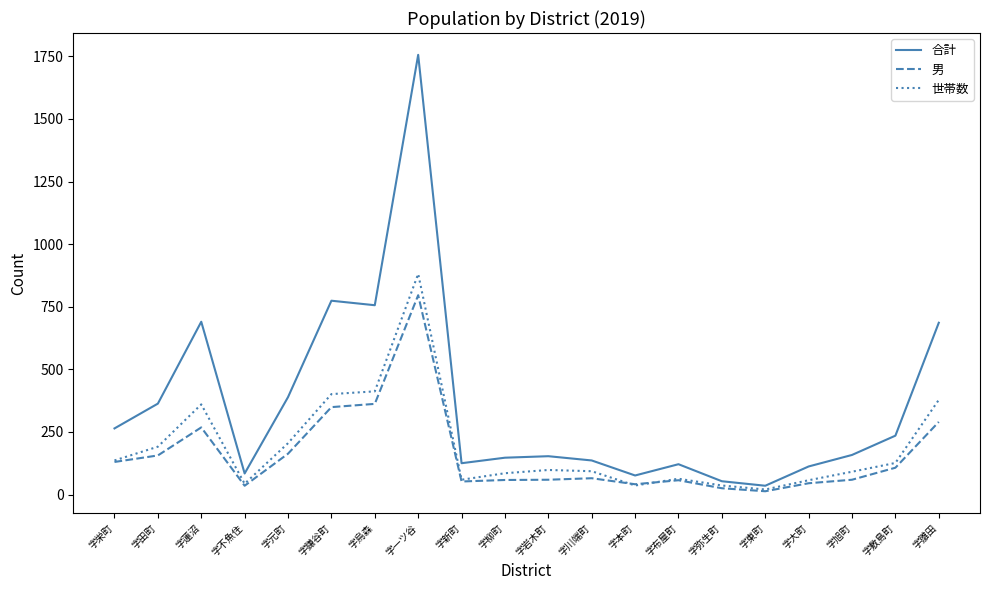

At which category does the chart reach its peak across all series?

字一ツ谷